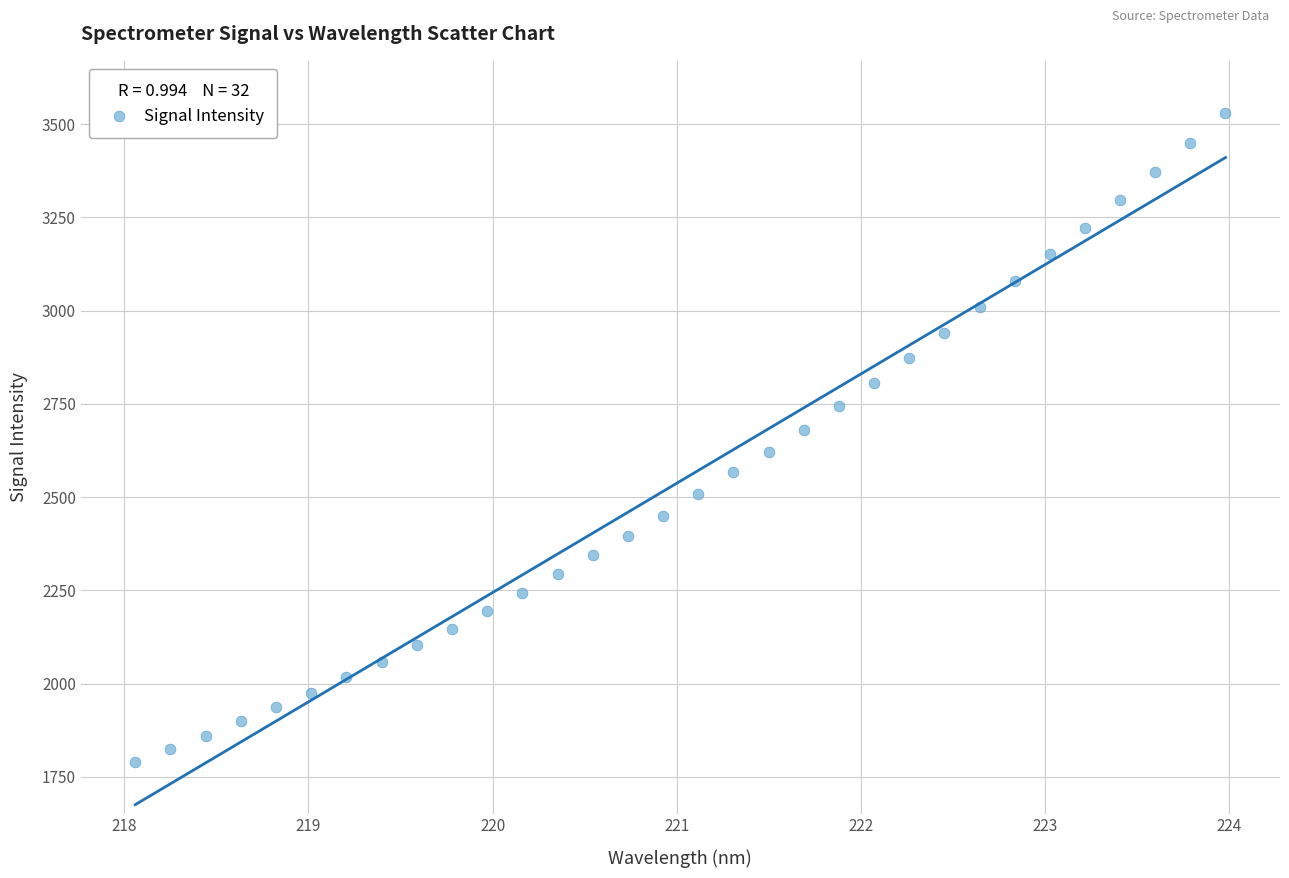

What is the range of Y values (max minus min)?

1740.2